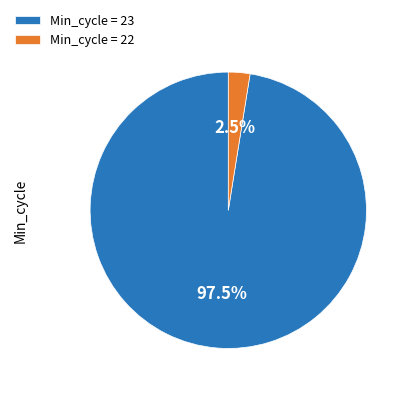

What portion of the pie excludes Min_cycle = 22?

97.5%